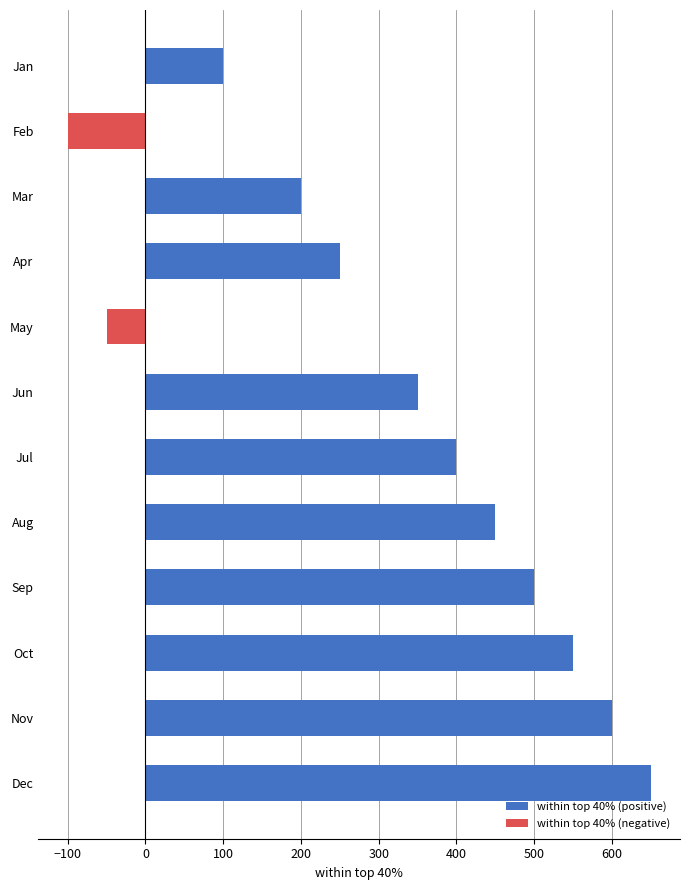

What is the value of the within top 40% (negative) bar at the 2nd from the left?

-100